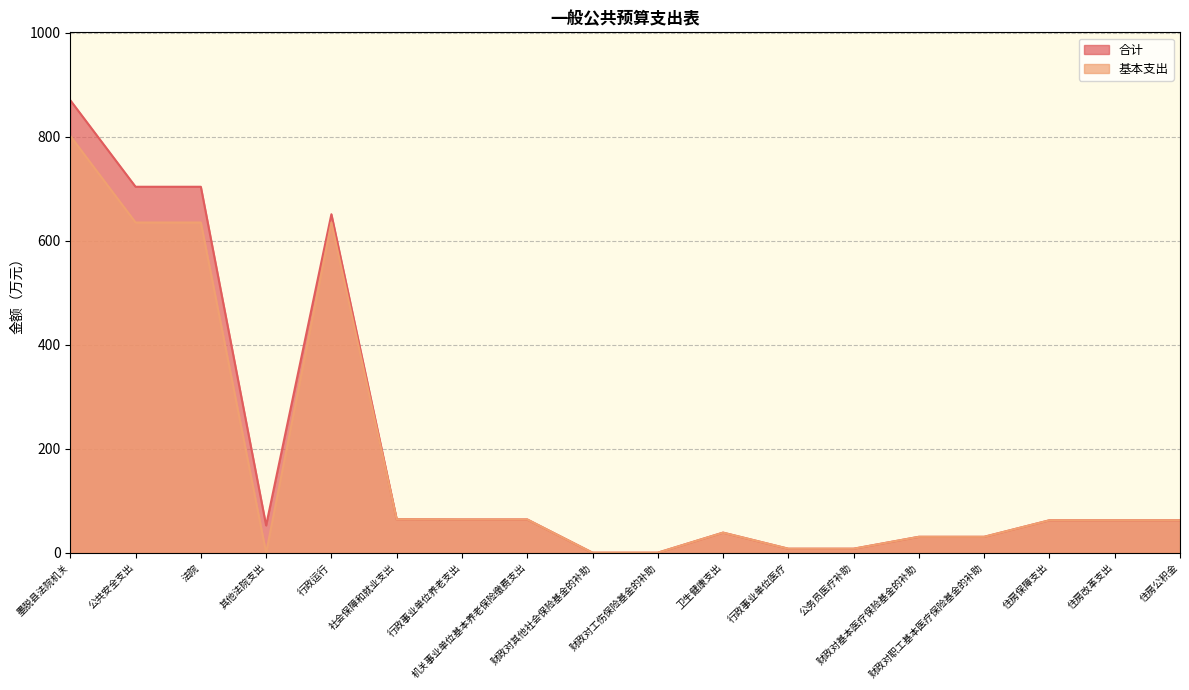

At which category does 合计 reach its first local valley?

其他法院支出